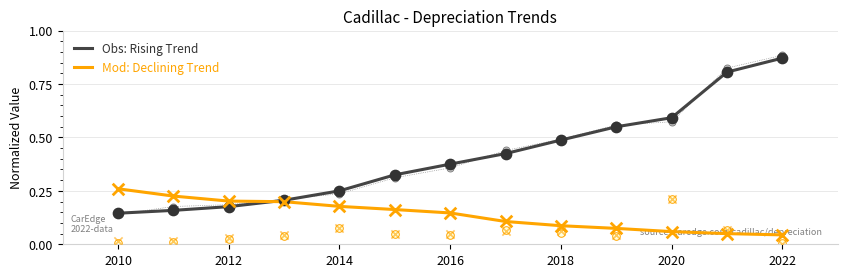

Which series contains the lowest Y value?

Mod: Declining Trend